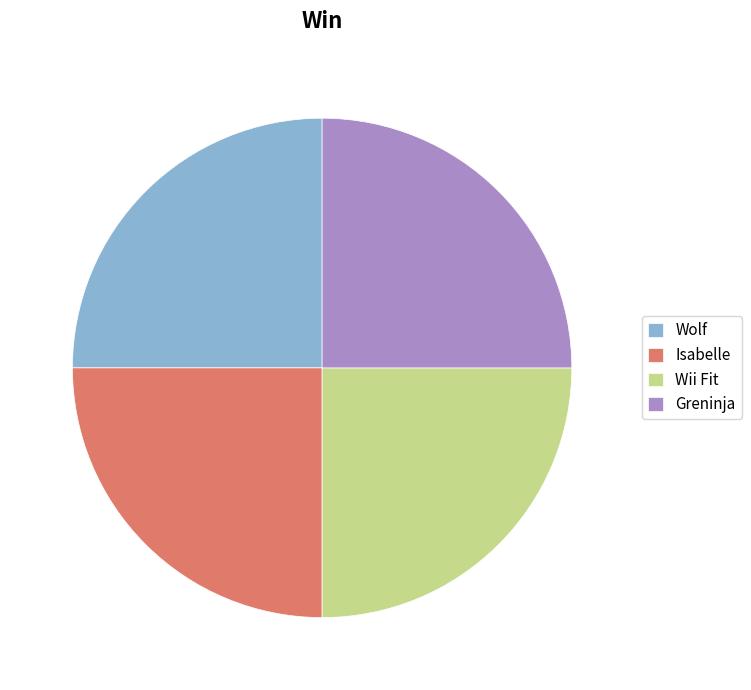

Count the number of slices in the pie.

4